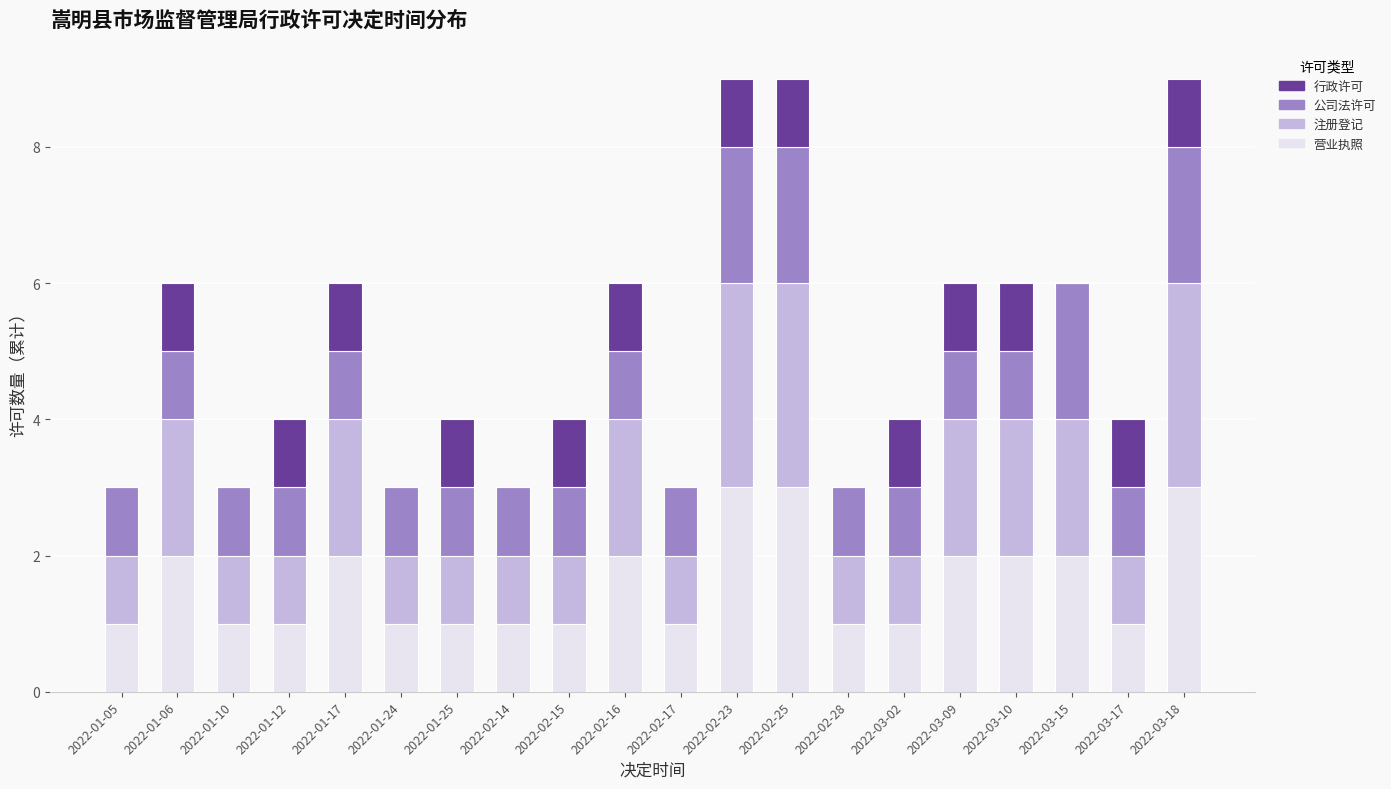

Is it true that 营业执照 equals 1 at 2022-01-06?

False